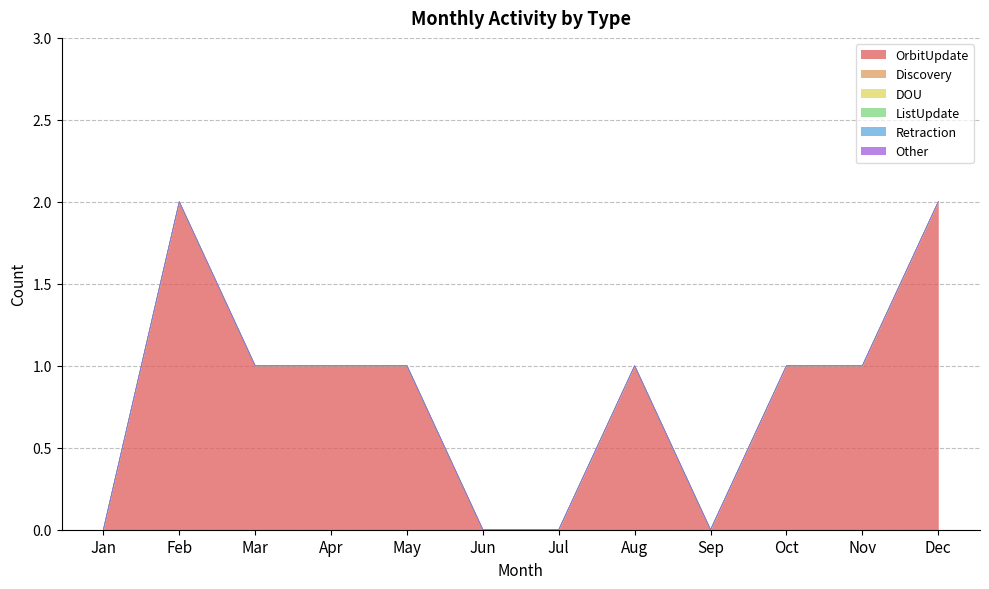

Where is the first local maximum for OrbitUpdate?

Feb